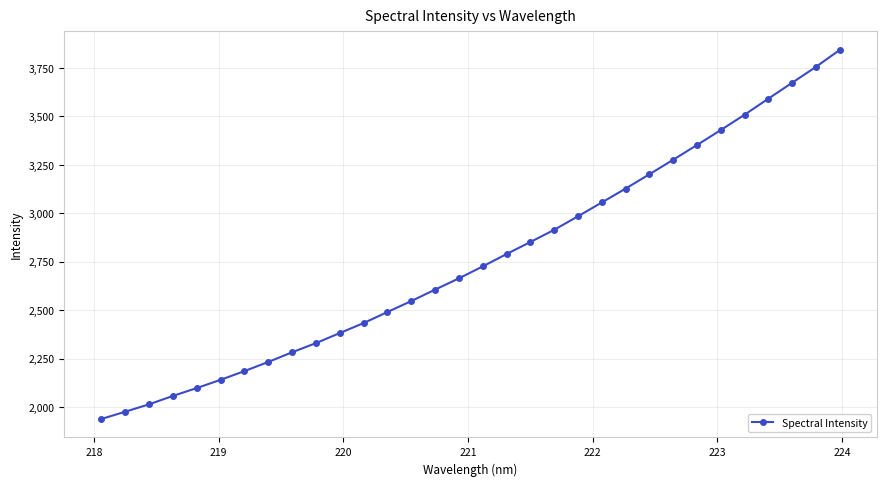

What is the value of the 5th point from the left?

2097.4